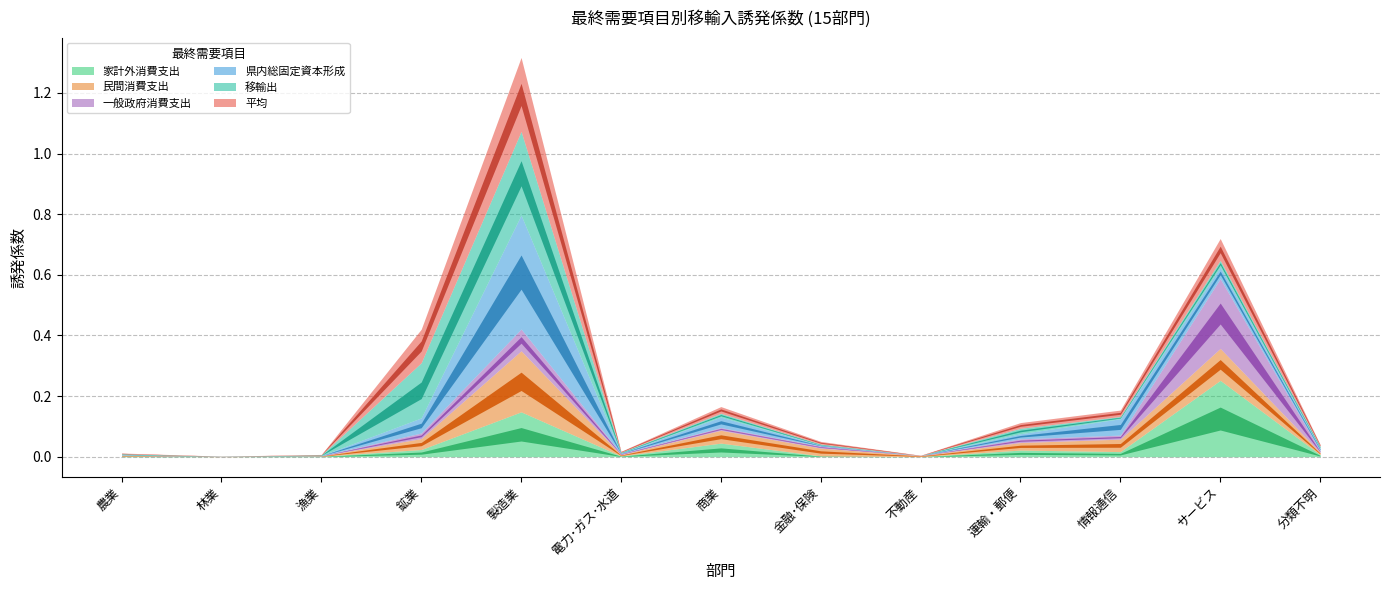

What position from the right is 林業?

12